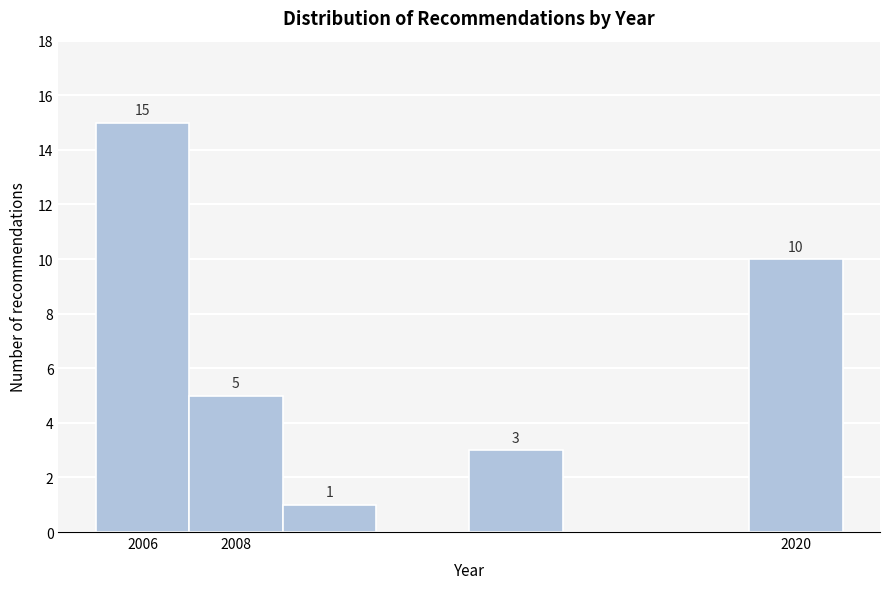

Which range on the x-axis has the tallest bar?

2005 to 2007